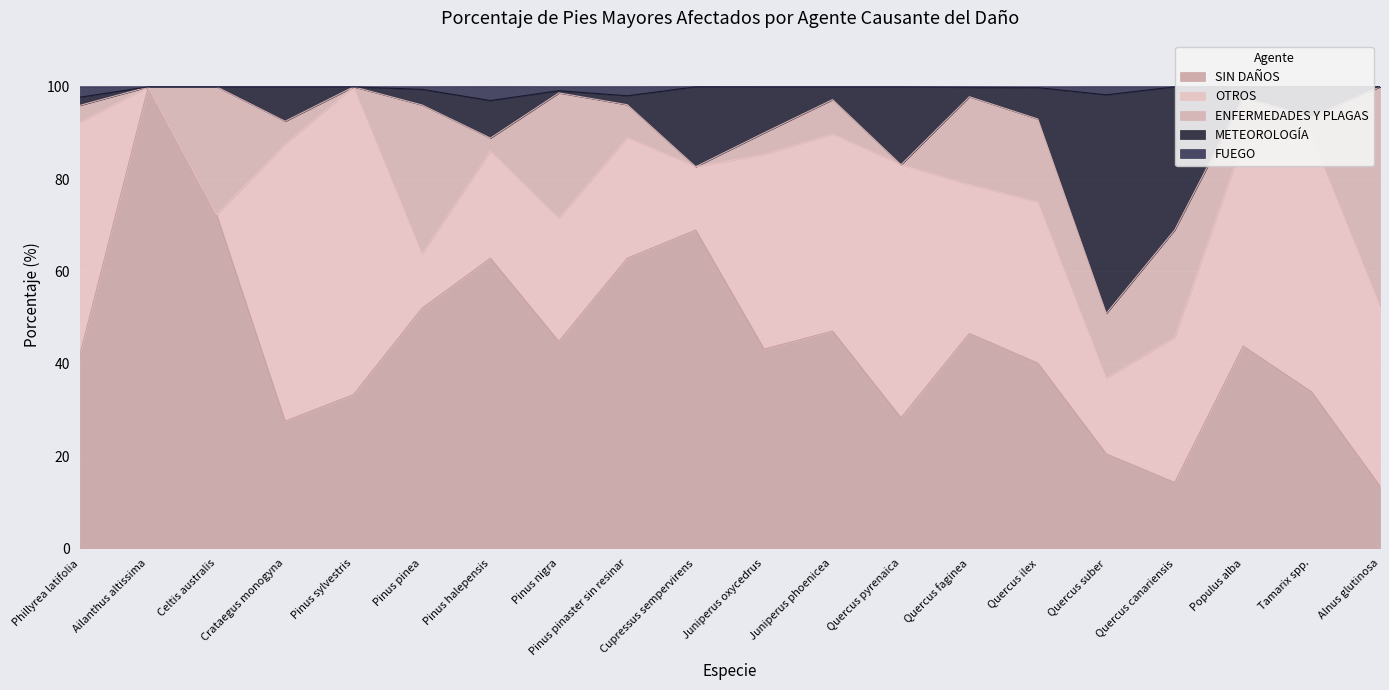

What is the spread (max minus min) of values at Pinus sylvestris?

66.7